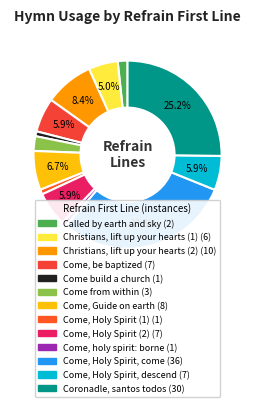

Count the number of slices in the pie.

13